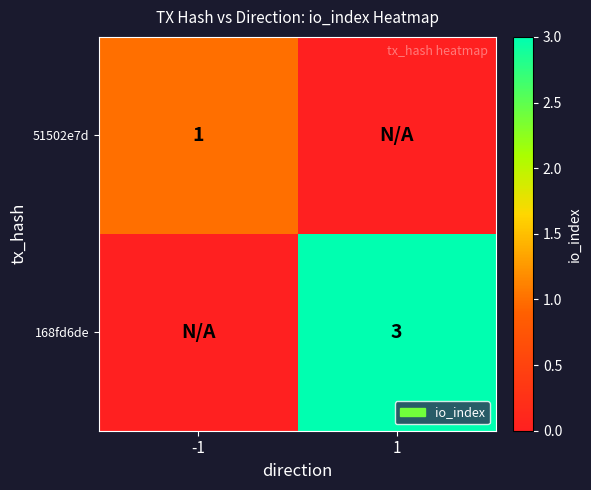

Between 1 and -1, which is larger?

-1